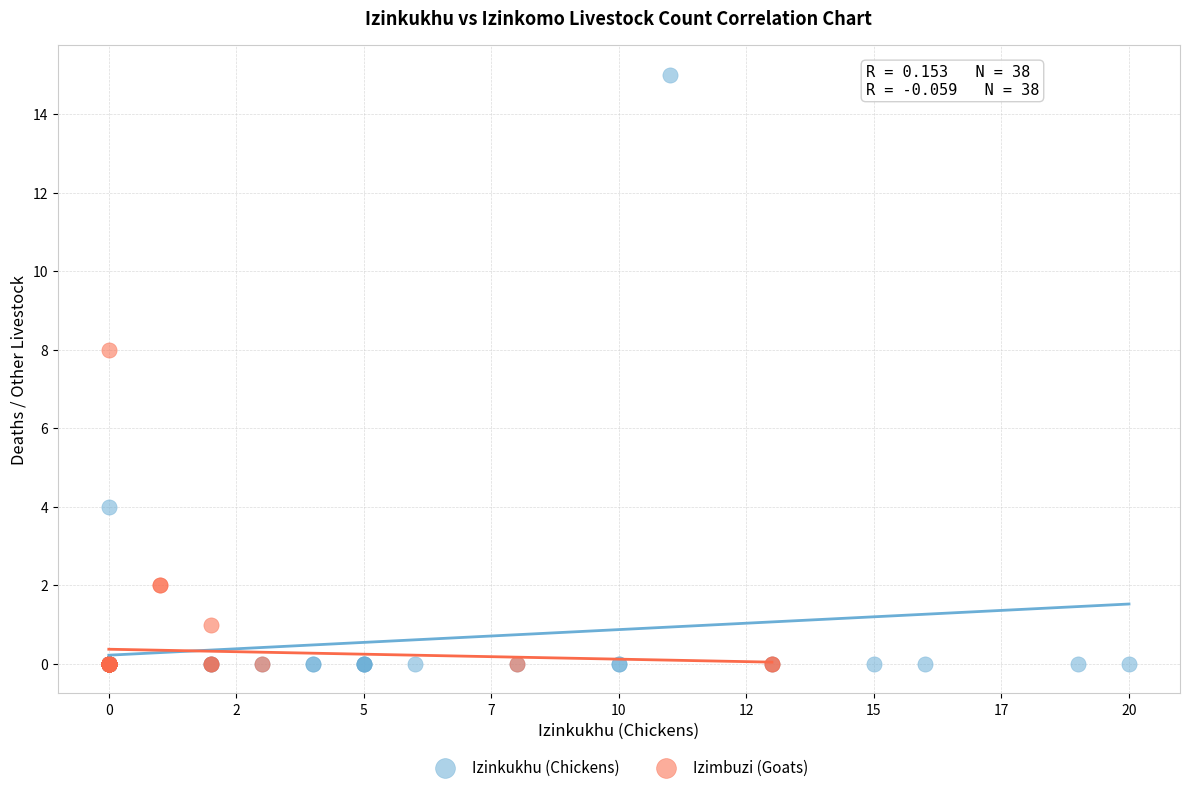

Which series reaches the maximum Y coordinate?

Izinkukhu (Chickens)